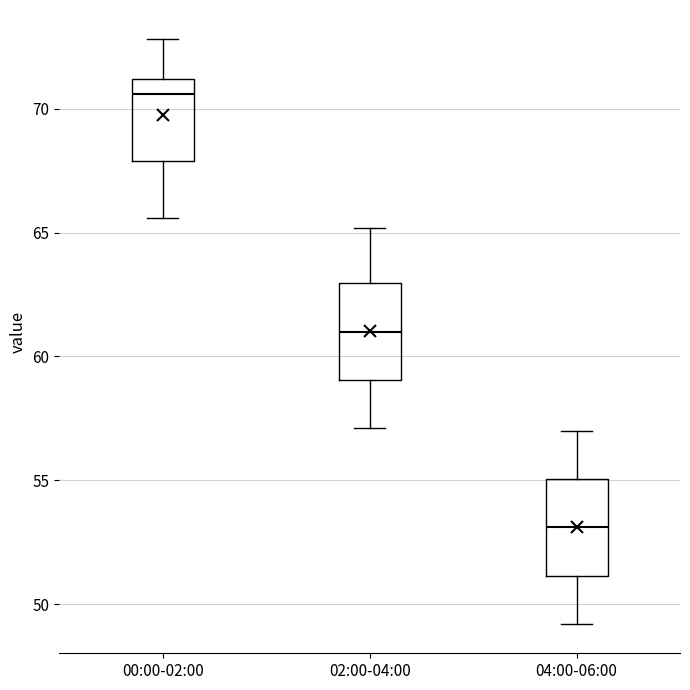

Where does the lower whisker of the box for 02:00-04:00 end on the y-axis? The values are not printed on the chart, so give them approximately, as read against the axis.

57.0